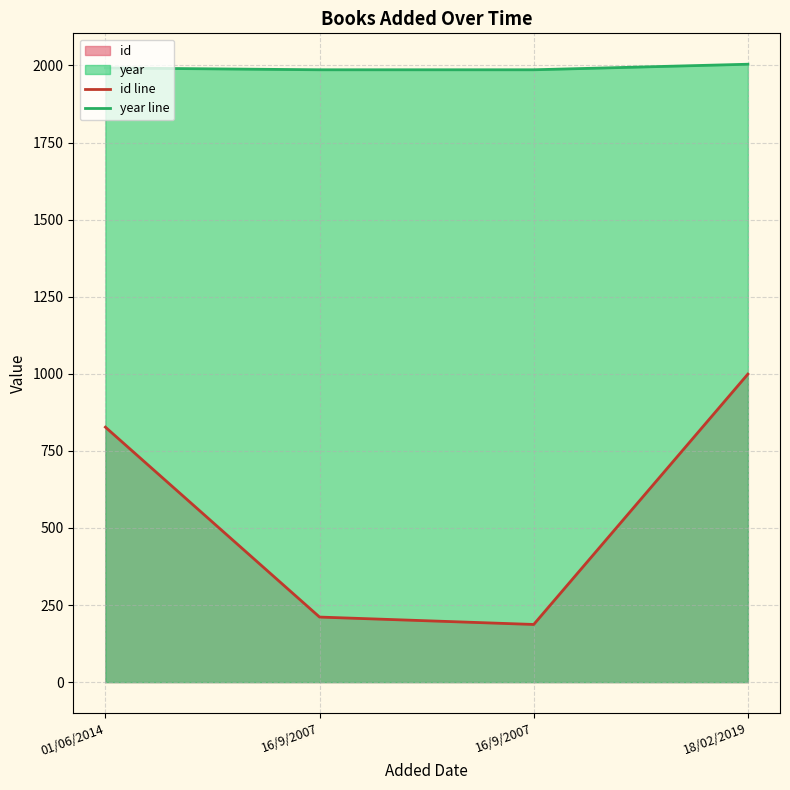

How many data points in year line are less than 1992?

2